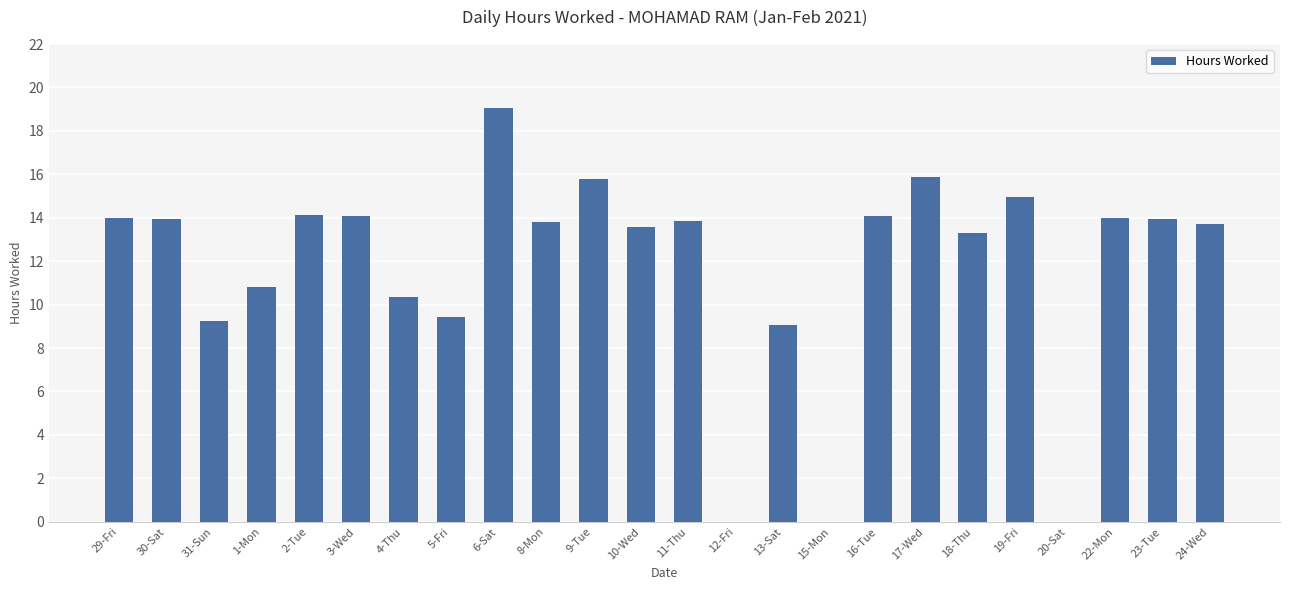

Which has a higher value, 15-Mon or 29-Fri?

29-Fri